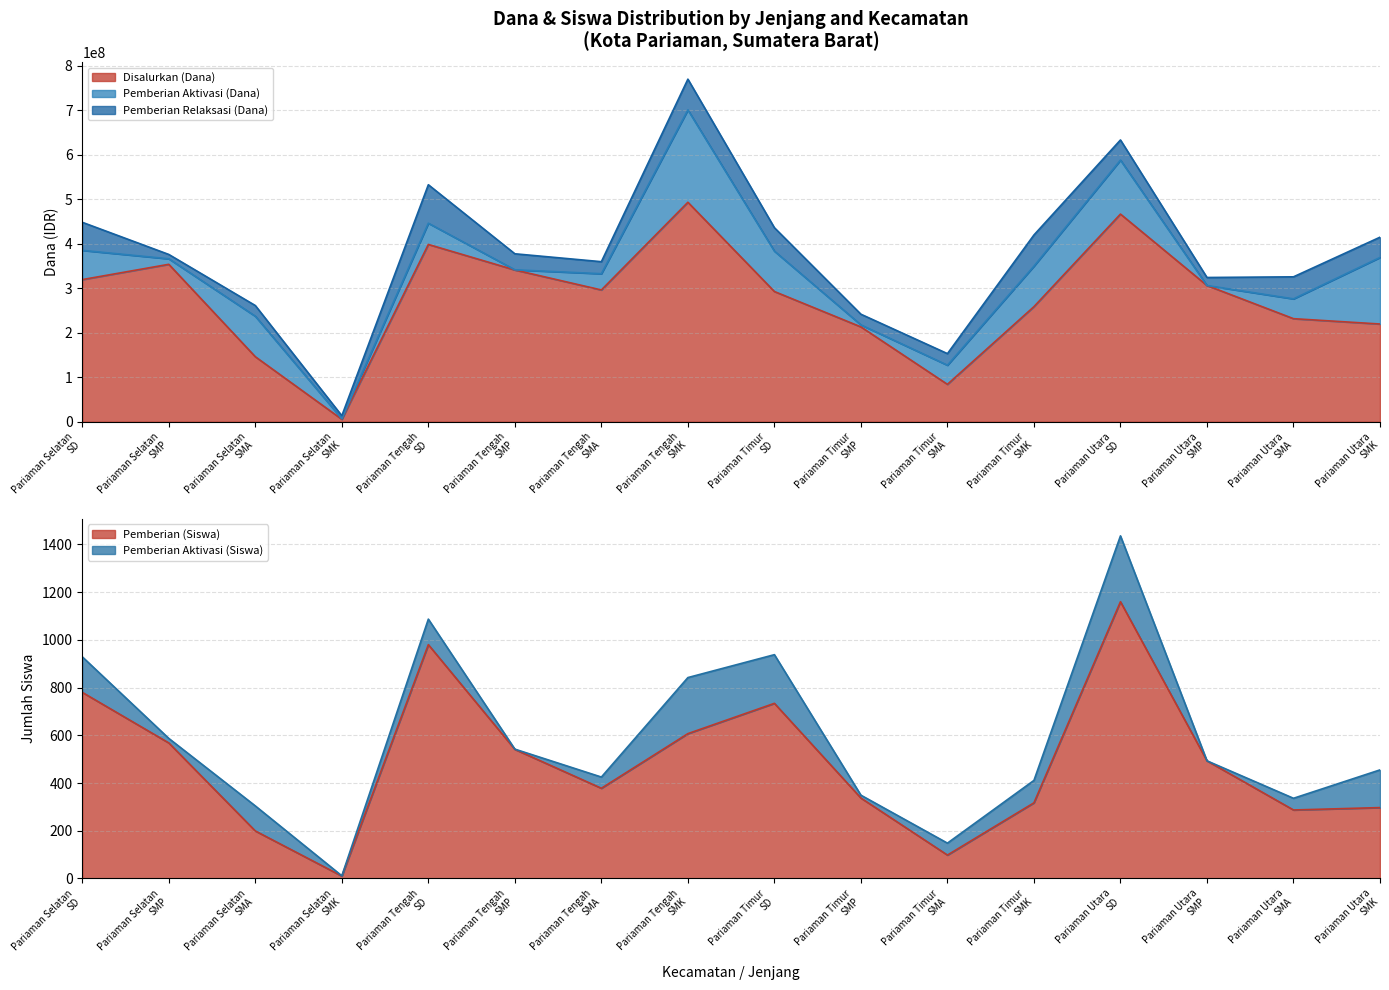

At how many categories does at least one series exceed 51085106?

15